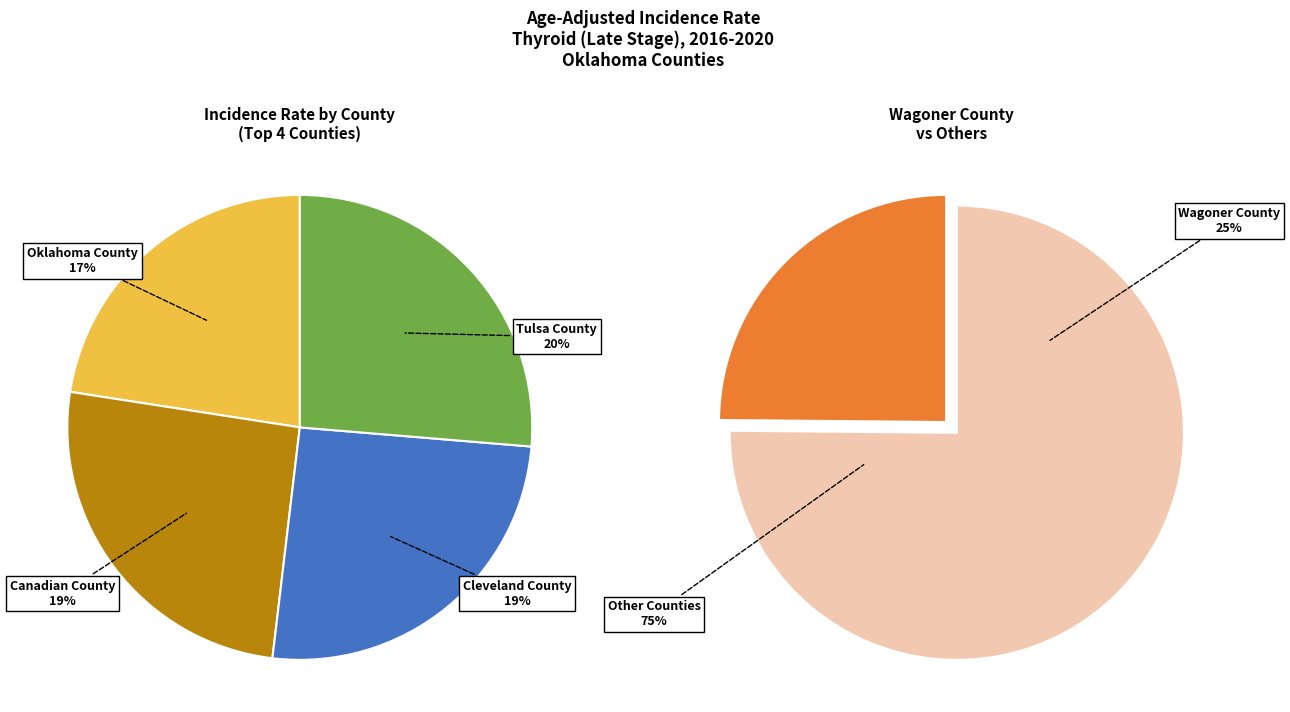

What percentage is the Canadian County slice, to the nearest percent?

19%